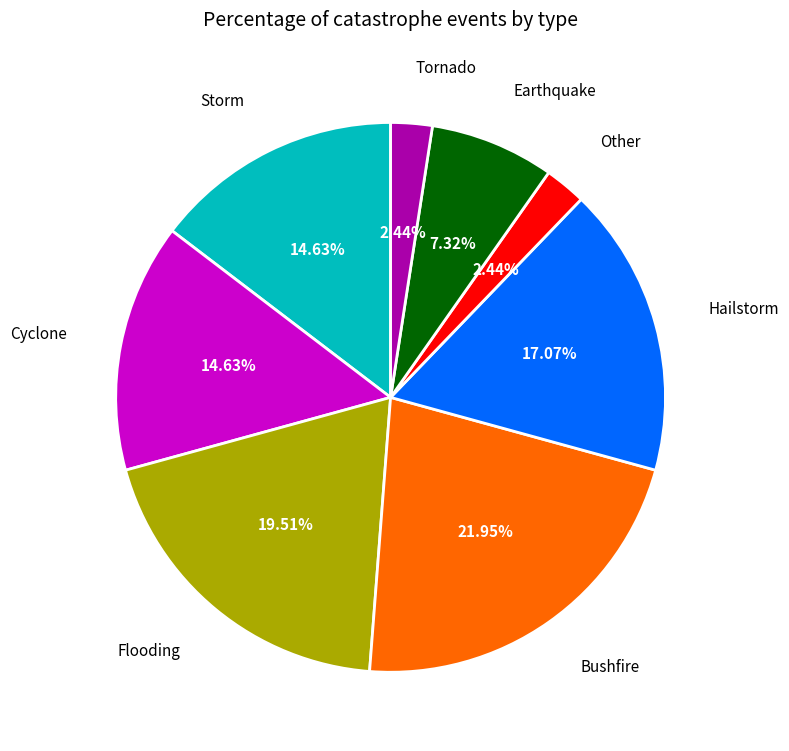

Is Flooding the majority of the pie?

No